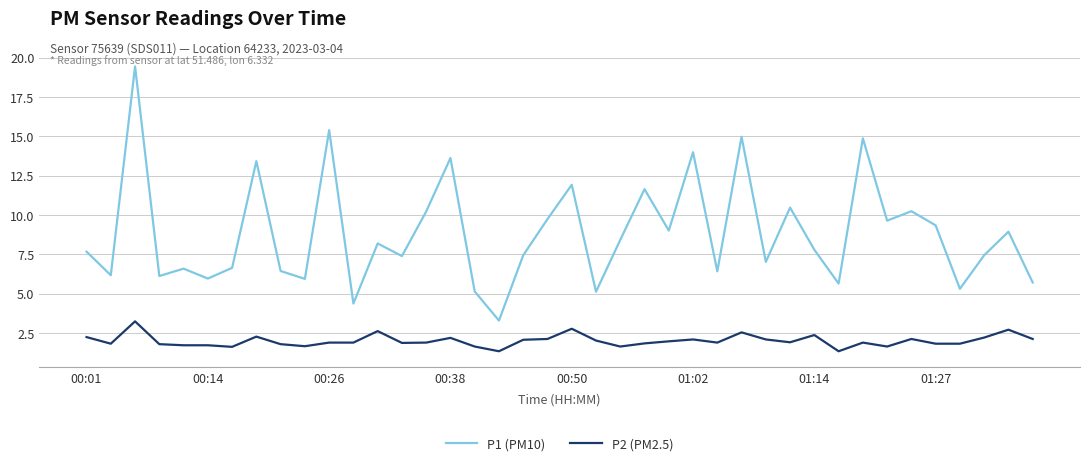

Which series has the widest spread of values?

P1 (PM10)